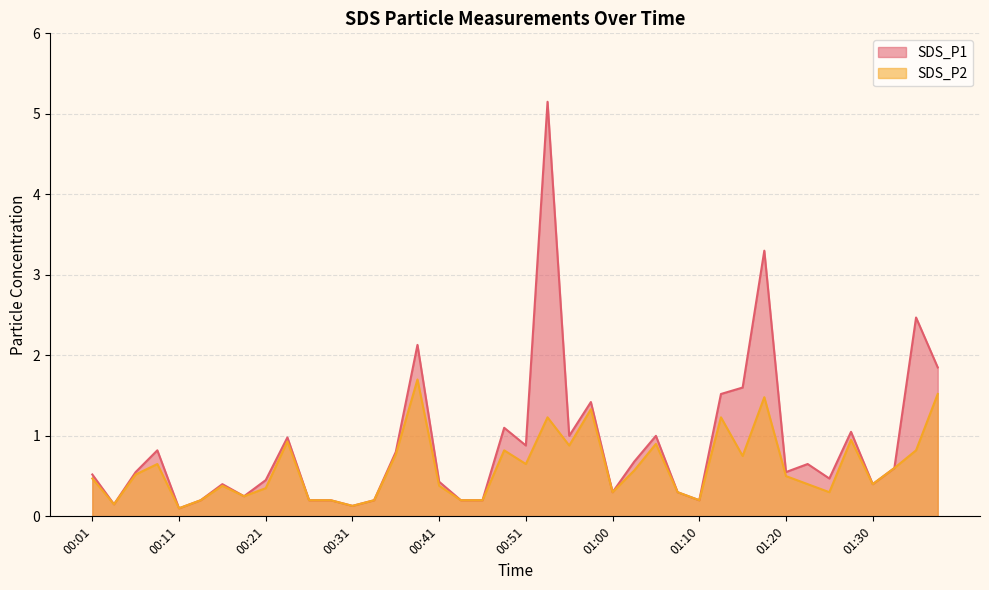

List the labels in order of SDS_P1 value, largest first.

00:53, 01:18, 01:35, 00:38, 01:37, 01:15, 01:13, 00:58, 00:48, 01:27, 00:55, 01:05, 00:23, 00:51, 00:09, 00:36, 01:03, 01:22, 01:32, 00:06, 01:20, 00:01, 01:25, 00:21, 00:41, 00:16, 01:30, 01:00, 01:08, 00:19, 00:14, 00:26, 00:28, 00:33, 00:43, 00:46, 01:10, 00:04, 00:31, 00:11